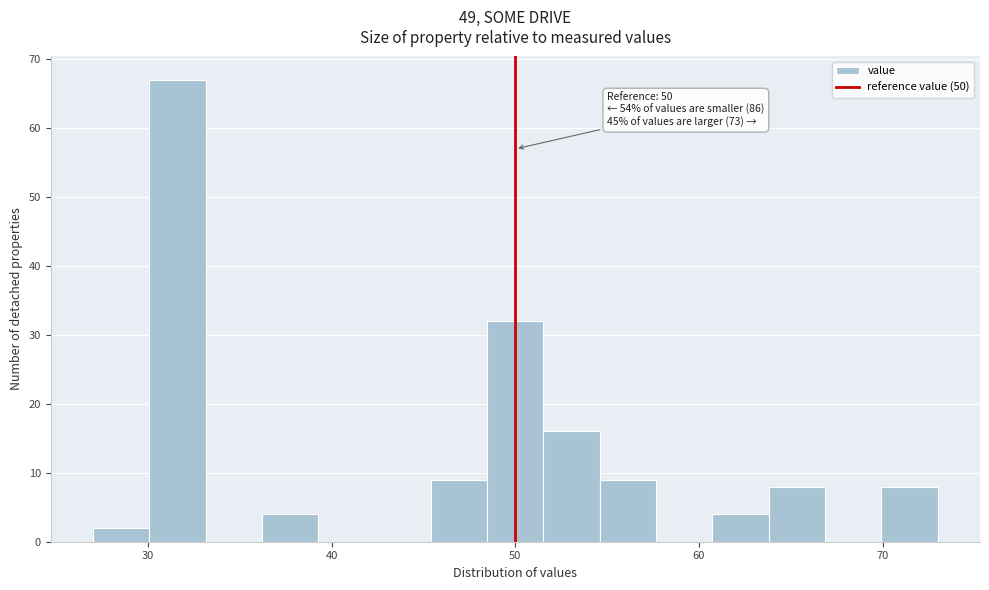

Read against the x-axis, roughly where is the centre of the tallest bar?

32